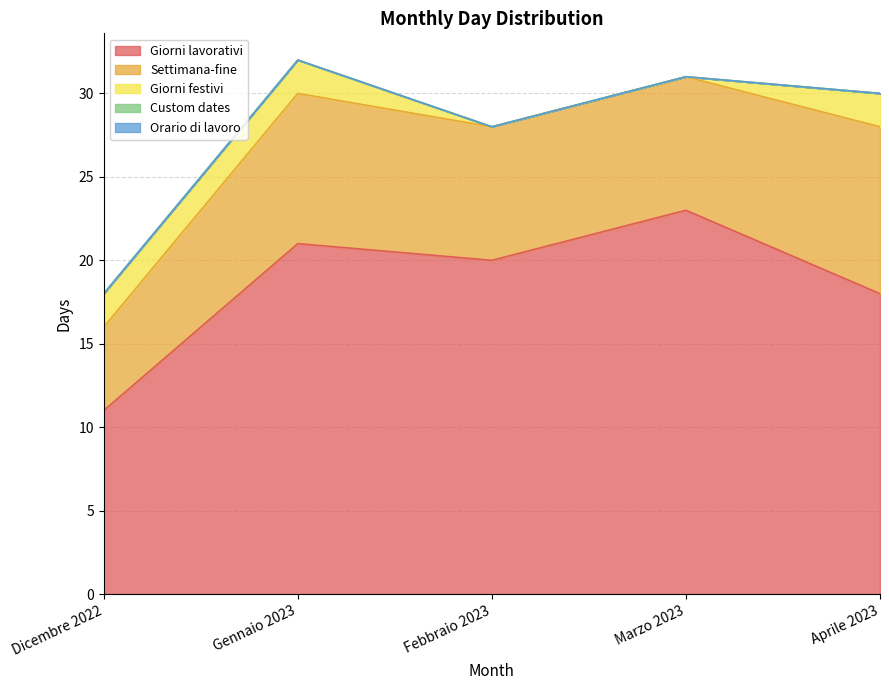

True or false: Custom dates and Giorni lavorativi cross at least once.

False